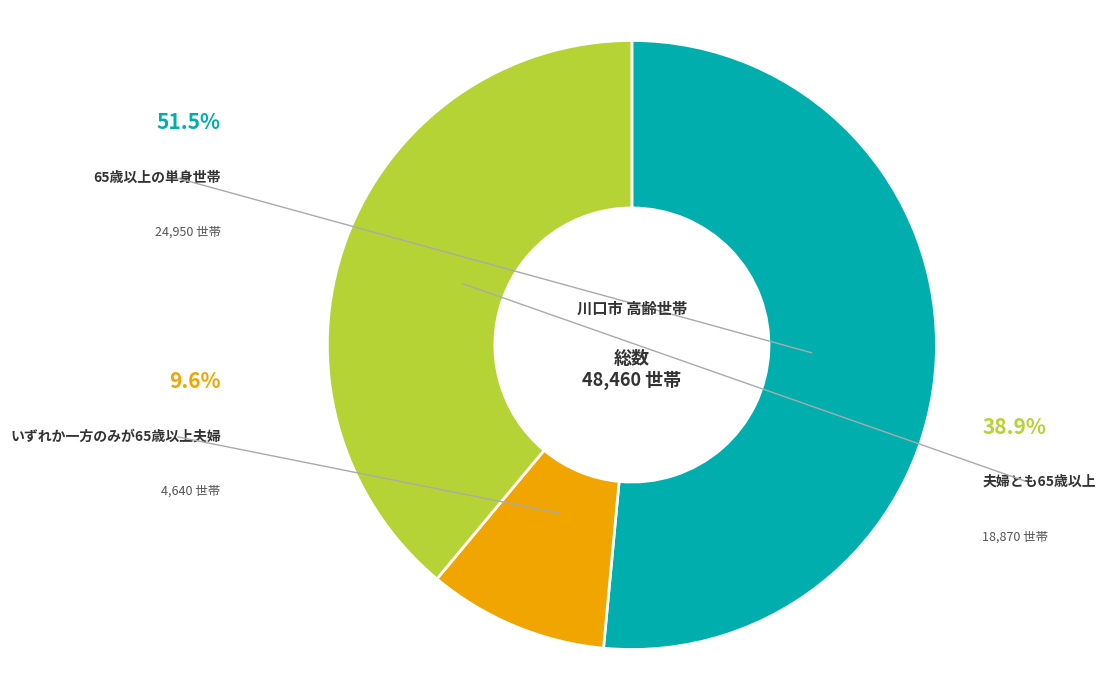

Between 夫婦とも65歳以上 and 65歳以上の単身世帯, which is larger?

65歳以上の単身世帯